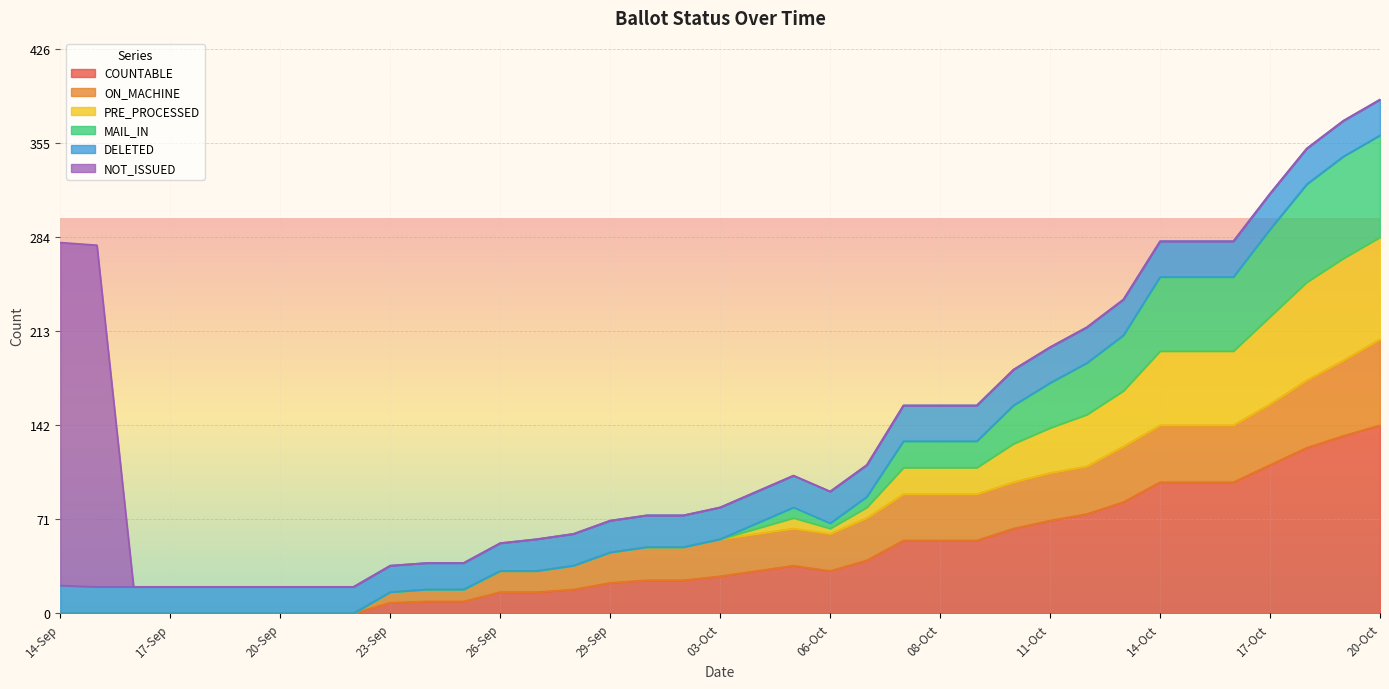

In PRE_PROCESSED, how many points are lower than both neighbors (excluding endpoints)?

1